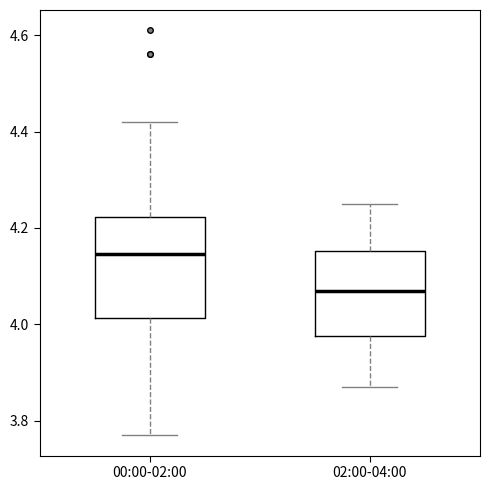

Which box has the highest median line?

00:00-02:00